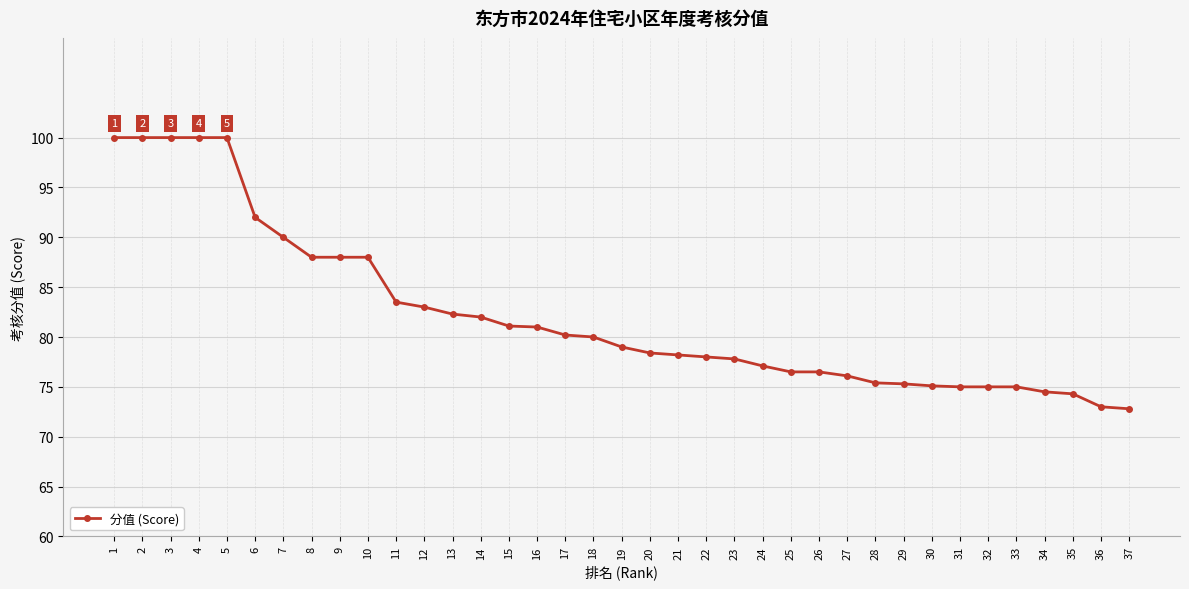

The value at 30 is 109.8. True or false?

False